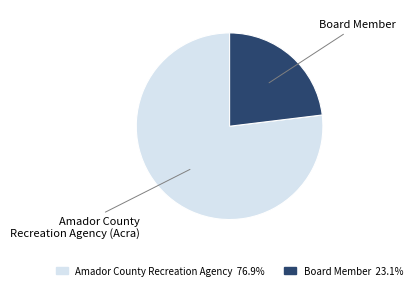

Is there any slice that represents more than half of the pie?

Yes